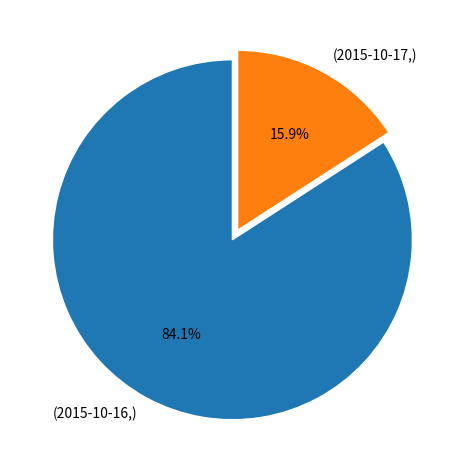

Which has a higher value, (2015-10-17,) or (2015-10-16,)?

(2015-10-16,)